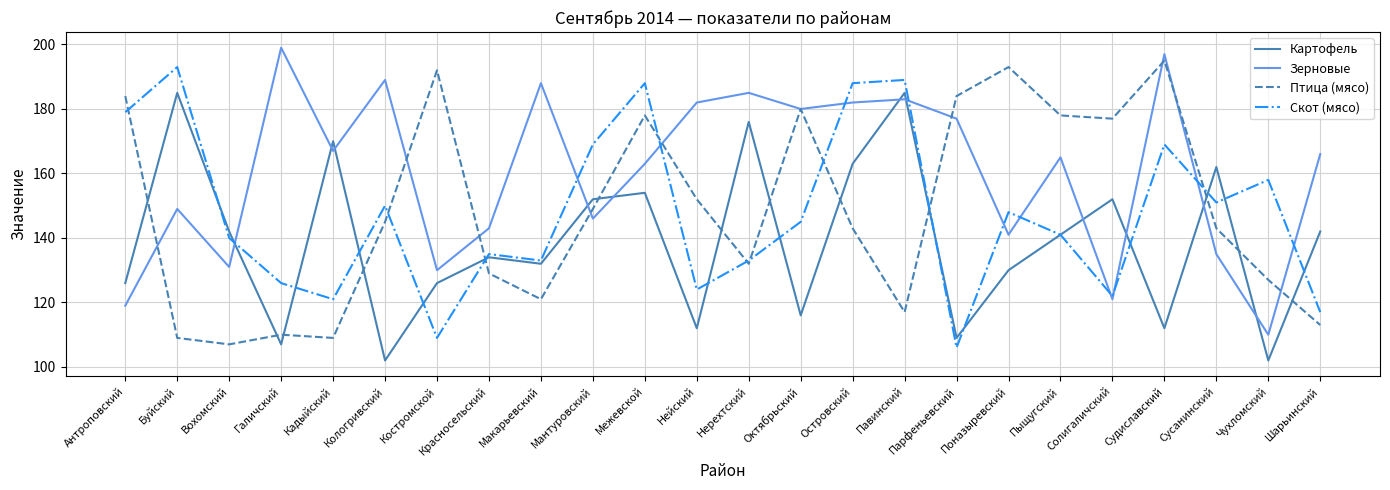

True or false: Картофель and Зерновые intersect in this chart.

True